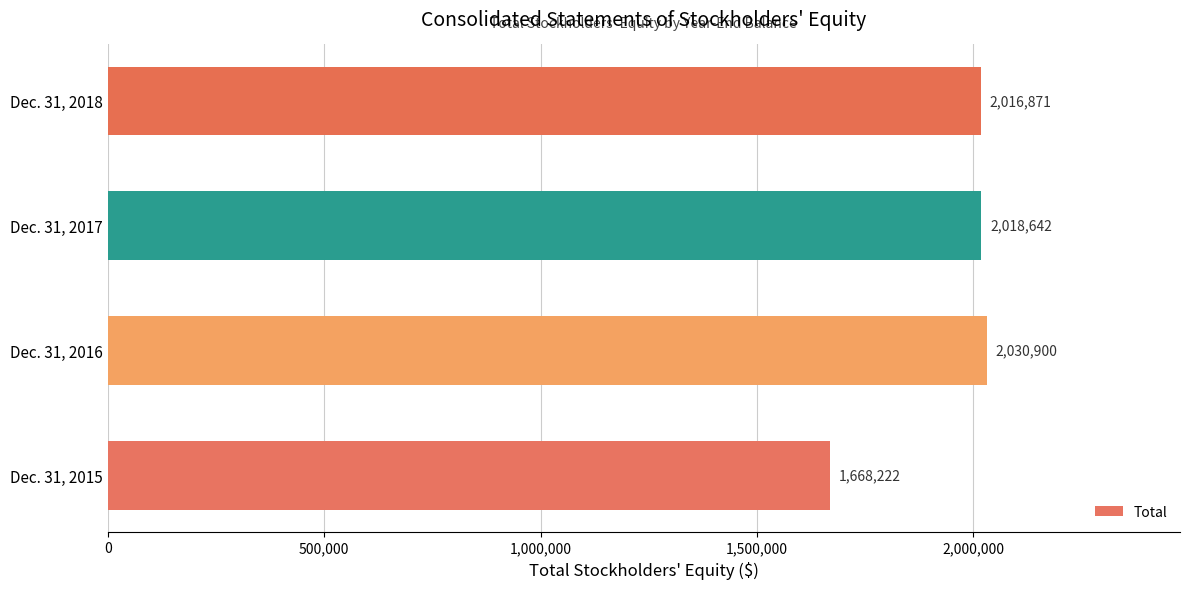

The chart shows a value of 2811067 at Dec. 31, 2018. True or false?

False